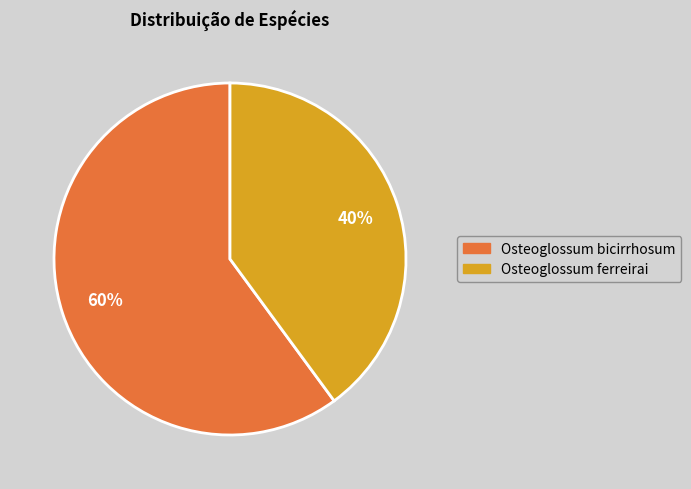

Which category has the biggest portion of the pie?

Osteoglossum bicirrhosum